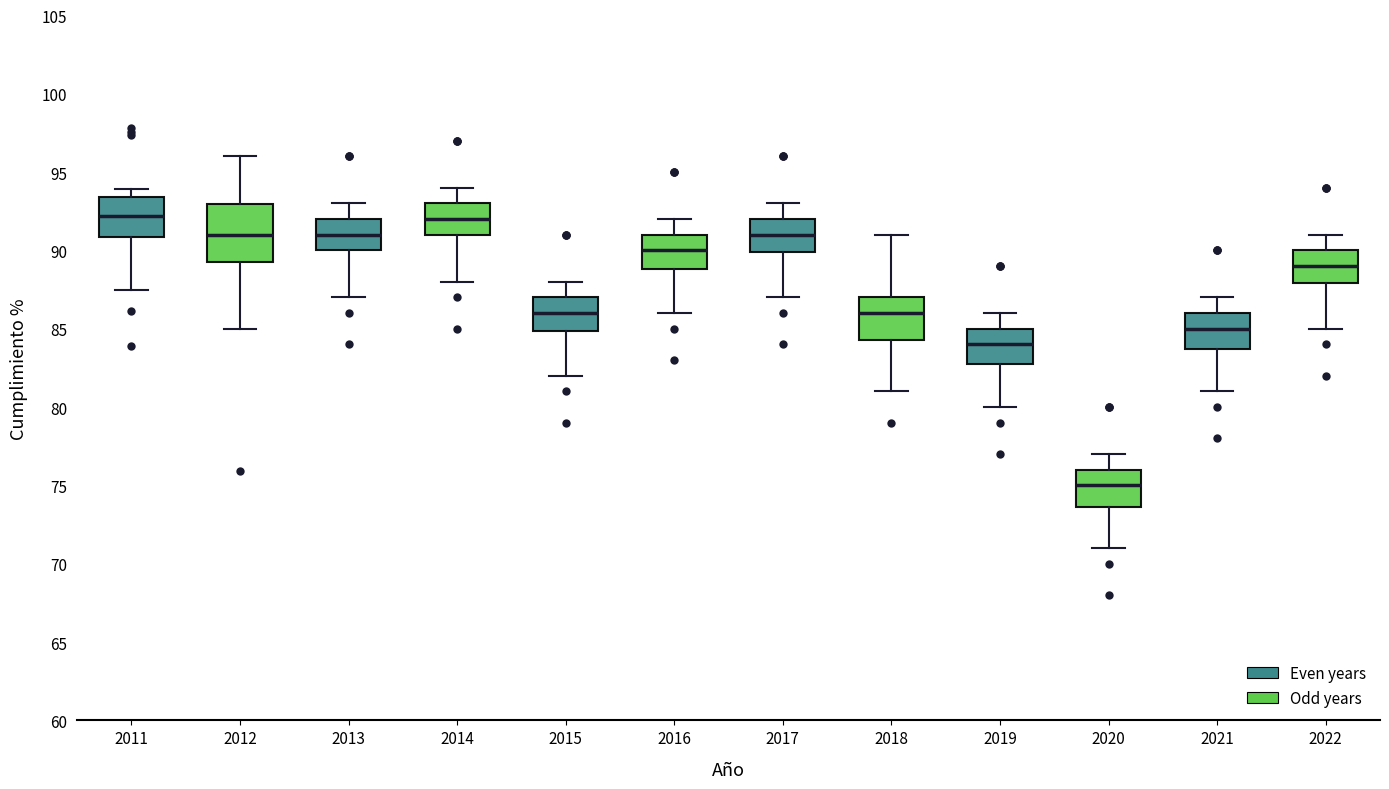

Where does the lower whisker of the box at x = 2012 end on the y-axis? The values are not printed on the chart, so give them approximately, as read against the axis.

85.0